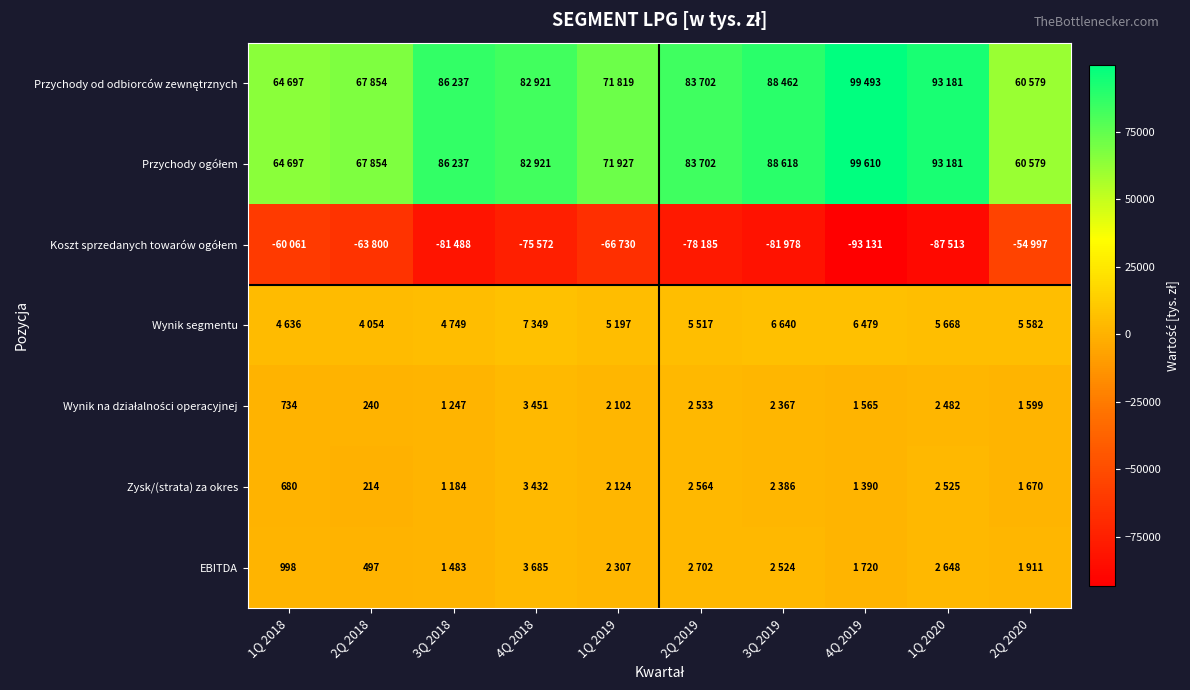

Is it true that Zysk/(strata) za okres equals 680 at 1Q 2018?

True